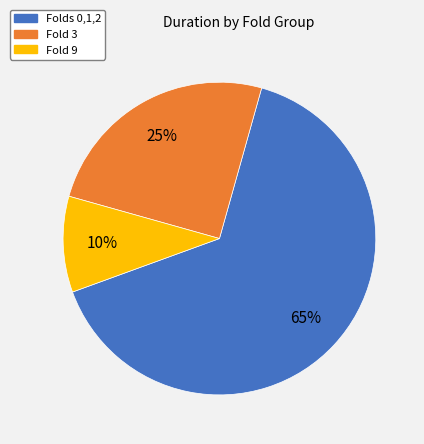

Does any single category account for the majority?

Yes